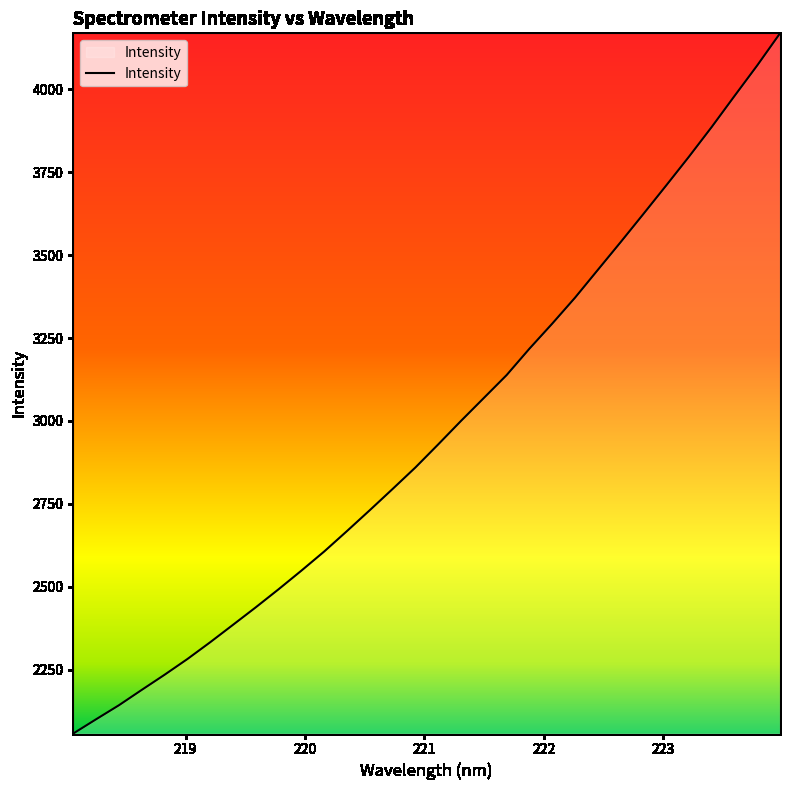

What is the maximum value shown in the chart?

4169.2